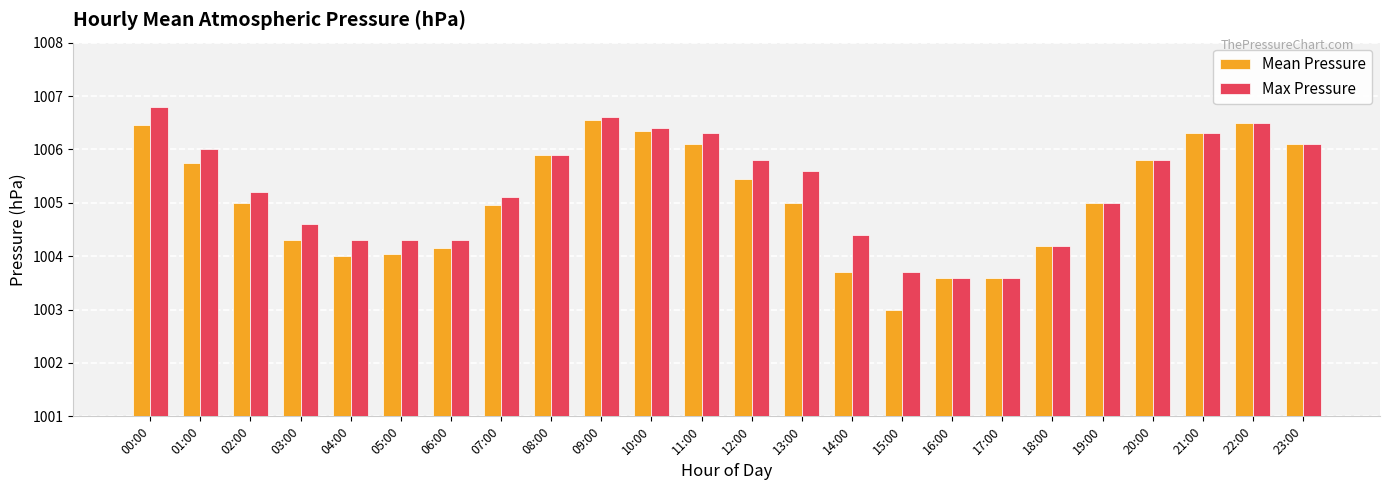

What is the label of the 16th bar from the left?

15:00